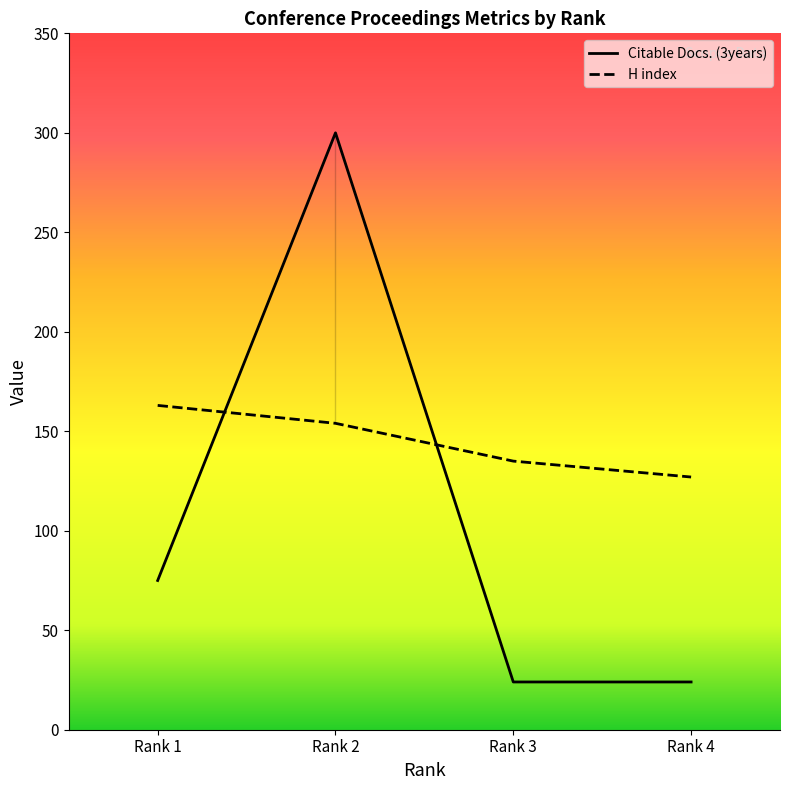

At which category does Citable Docs. (3years) reach its first local peak?

Rank 2